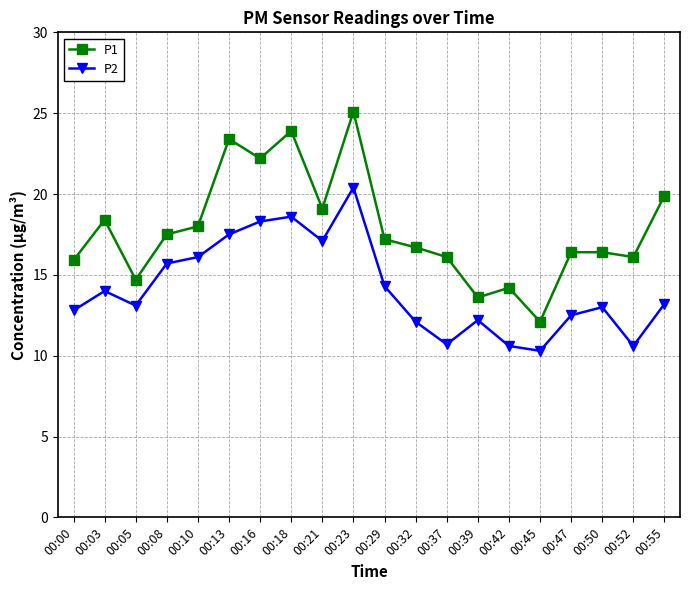

What is the spread (max minus min) of values at 00:32?

4.6